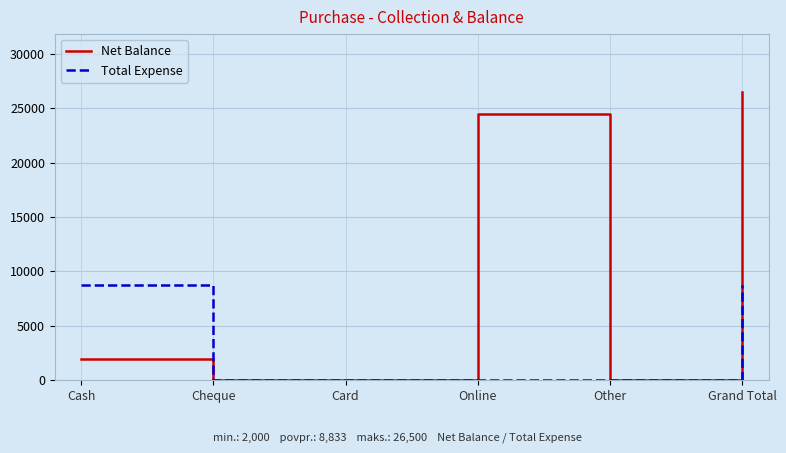

Which label corresponds to the largest value in the chart?

Grand Total